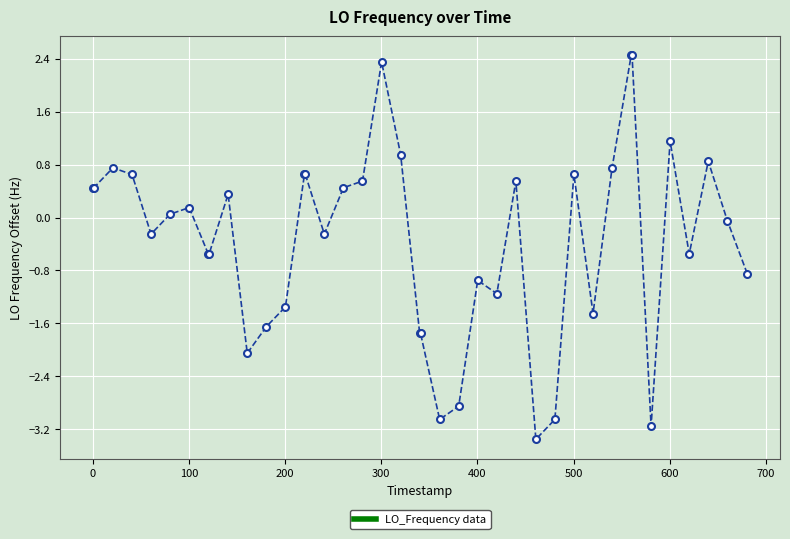

What is the average value?

-0.3